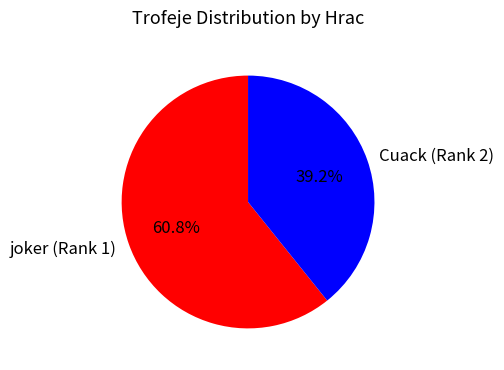

Between Cuack (Rank 2) and joker (Rank 1), which is larger?

joker (Rank 1)